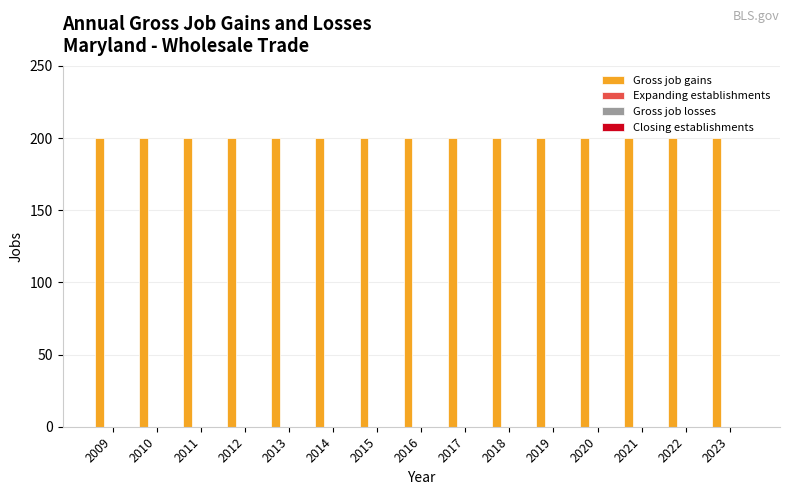

Is the value of Expanding establishments at 2020 greater than the value of Gross job gains at 2020?

No